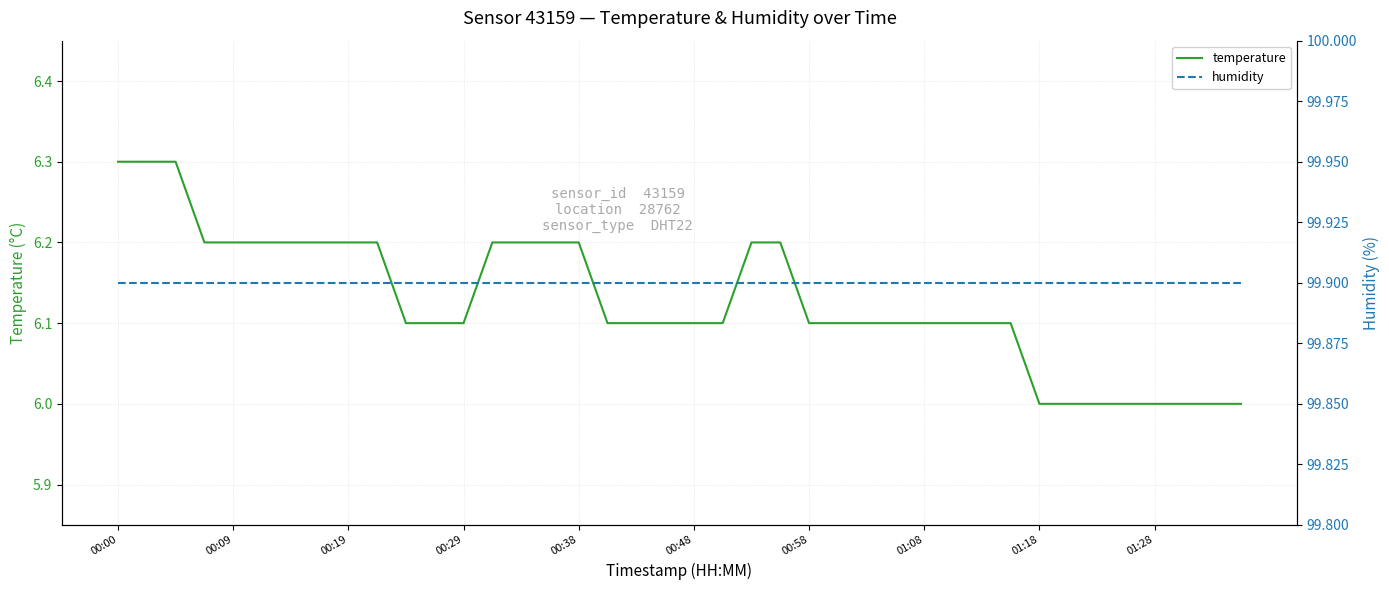

Reading left to right, transcribe all the data shown in this chart.

temperature: 6.3	6.3	6.3	6.2	6.2	6.2	6.2	6.2	6.2	6.2	6.1	6.1	6.1	6.2	6.2	6.2	6.2	6.1	6.1	6.1	6.1	6.1	6.2	6.2	6.1	6.1	6.1	6.1	6.1	6.1	6.1	6.1	6.0	6.0	6.0	6.0	6.0	6.0	6.0	6.0
humidity: 99.9	99.9	99.9	99.9	99.9	99.9	99.9	99.9	99.9	99.9	99.9	99.9	99.9	99.9	99.9	99.9	99.9	99.9	99.9	99.9	99.9	99.9	99.9	99.9	99.9	99.9	99.9	99.9	99.9	99.9	99.9	99.9	99.9	99.9	99.9	99.9	99.9	99.9	99.9	99.9